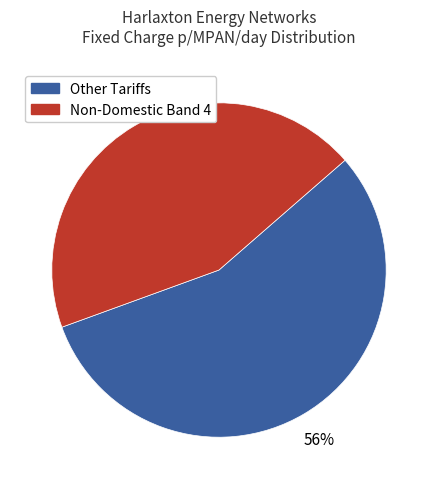

To the nearest percent, what is the average slice percentage?

50%